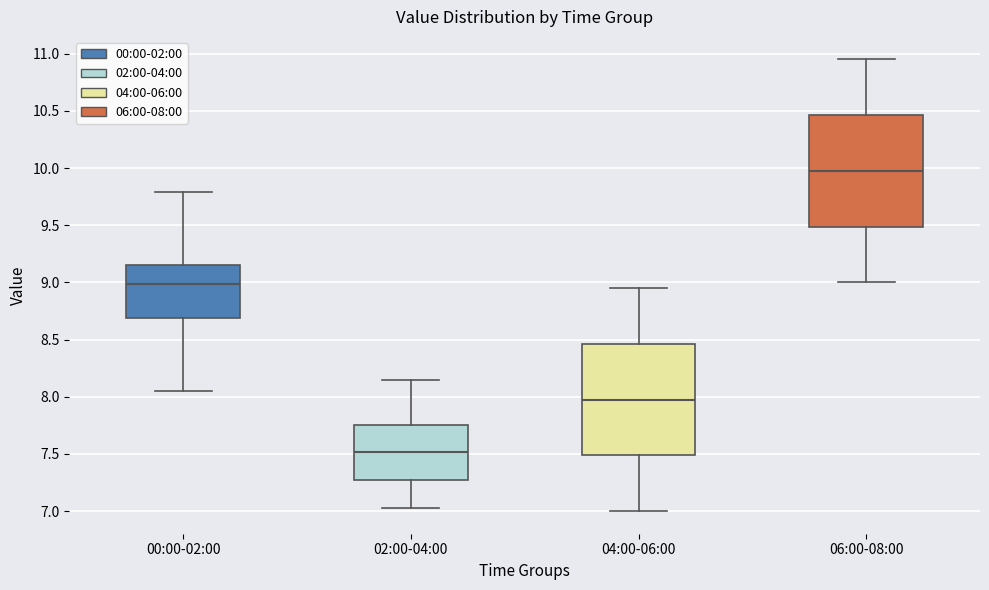

Reading left to right, read every box against the y-axis: the position of its median line, the range the box covers, and the ends of its whiskers. The values are not printed on the chart, so give them approximately, as read against the axis.

00:00-02:00: median 9.00, box 8.70 to 9.15, whiskers 8.05 to 9.80
02:00-04:00: median 7.50, box 7.25 to 7.75, whiskers 7.05 to 8.15
04:00-06:00: median 8.00, box 7.50 to 8.45, whiskers 7.00 to 8.95
06:00-08:00: median 10.00, box 9.50 to 10.45, whiskers 9.00 to 10.95